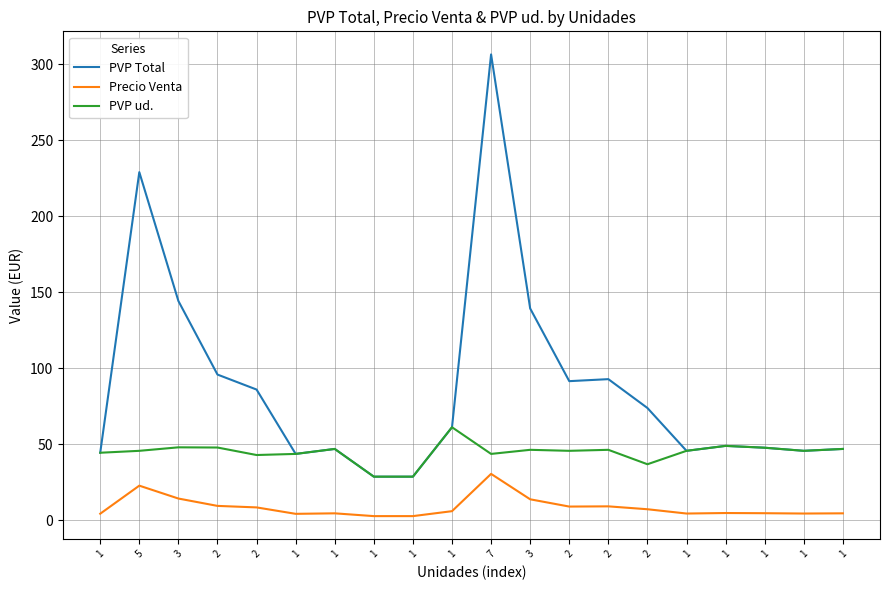

Which category has the highest value in the PVP Total series?

7